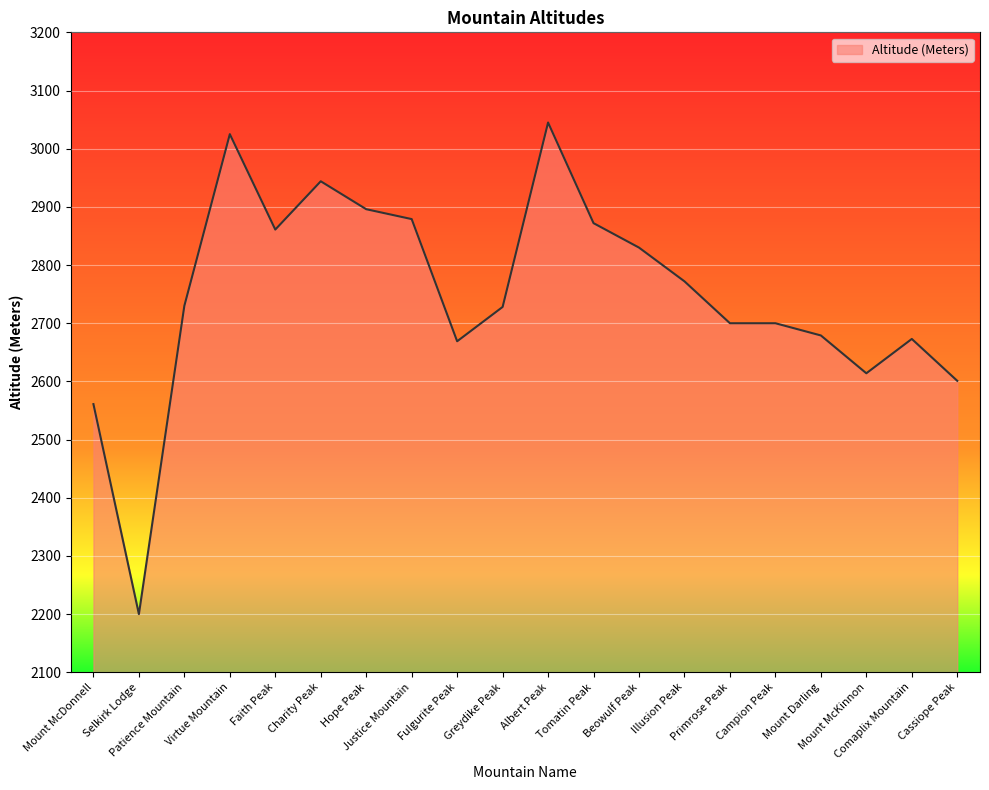

What is the difference between the maximum and minimum values?

845